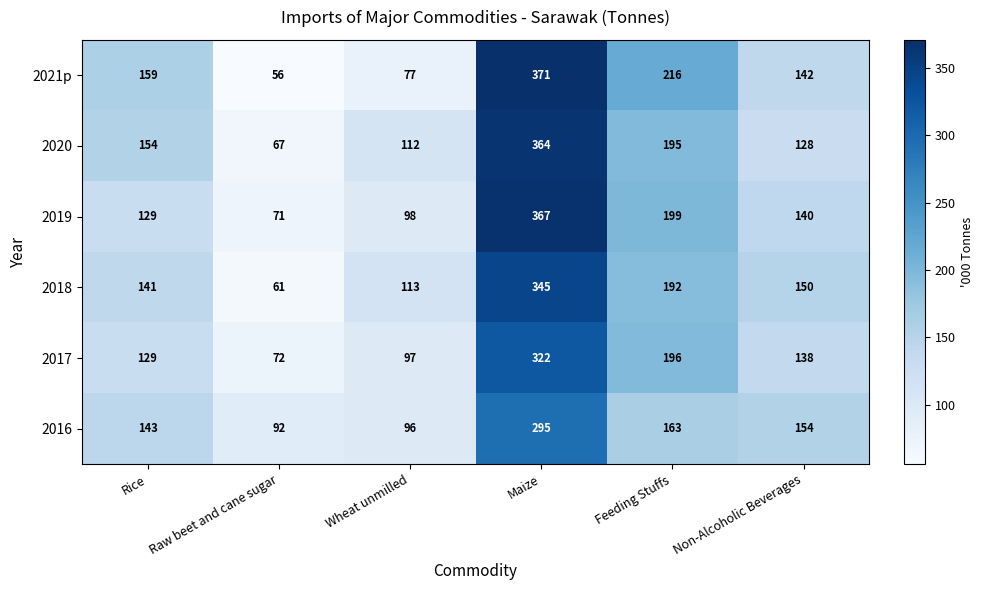

Rank the series by their maximum value, from lowest to highest.

2016, 2017, 2018, 2020, 2019, 2021p